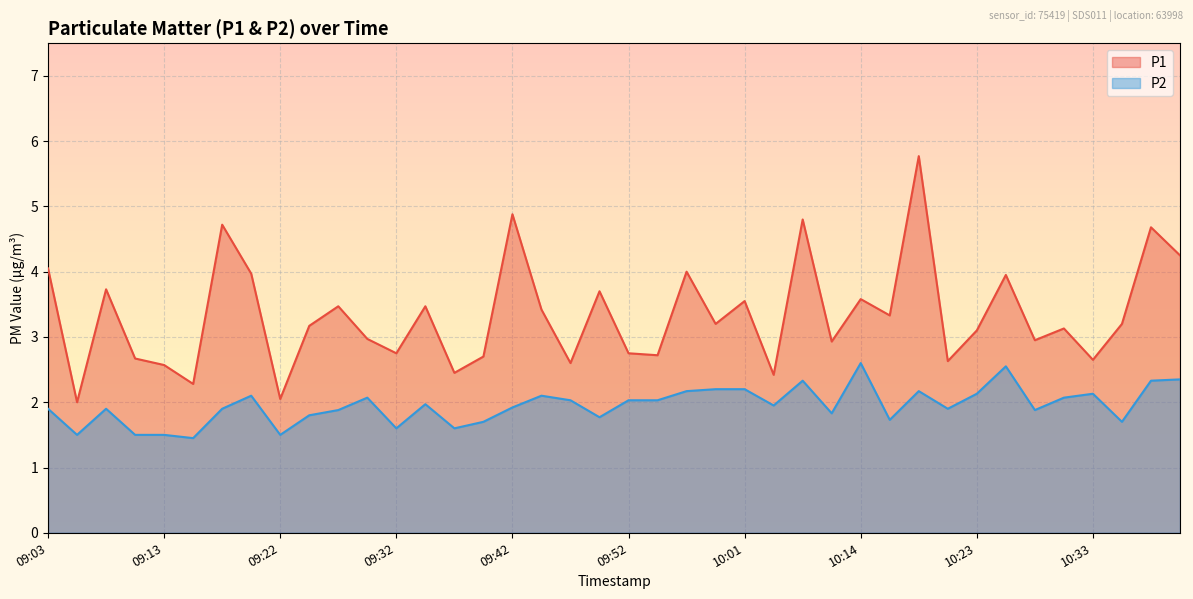

Reading left to right, transcribe all the data shown in this chart.

P1: 09:03=4.0	09:05=2.0	09:08=3.7	09:10=2.7	09:13=2.6	09:15=2.3	09:18=4.7	09:20=4.0	09:22=2.0	09:25=3.2	09:27=3.5	09:30=3.0	09:32=2.8	09:35=3.5	09:37=2.5	09:39=2.7	09:42=4.9	09:44=3.4	09:47=2.6	09:49=3.7	09:52=2.8	09:54=2.7	09:57=4.0	09:59=3.2	10:01=3.5	10:04=2.4	10:09=4.8	10:11=2.9	10:14=3.6	10:16=3.3	10:19=5.8	10:21=2.6	10:23=3.1	10:26=4.0	10:28=3.0	10:31=3.1	10:33=2.6	10:36=3.2	10:38=4.7	10:41=4.2
P2: 09:03=1.9	09:05=1.5	09:08=1.9	09:10=1.5	09:13=1.5	09:15=1.4	09:18=1.9	09:20=2.1	09:22=1.5	09:25=1.8	09:27=1.9	09:30=2.1	09:32=1.6	09:35=2.0	09:37=1.6	09:39=1.7	09:42=1.9	09:44=2.1	09:47=2.0	09:49=1.8	09:52=2.0	09:54=2.0	09:57=2.2	09:59=2.2	10:01=2.2	10:04=1.9	10:09=2.3	10:11=1.8	10:14=2.6	10:16=1.7	10:19=2.2	10:21=1.9	10:23=2.1	10:26=2.5	10:28=1.9	10:31=2.1	10:33=2.1	10:36=1.7	10:38=2.3	10:41=2.4